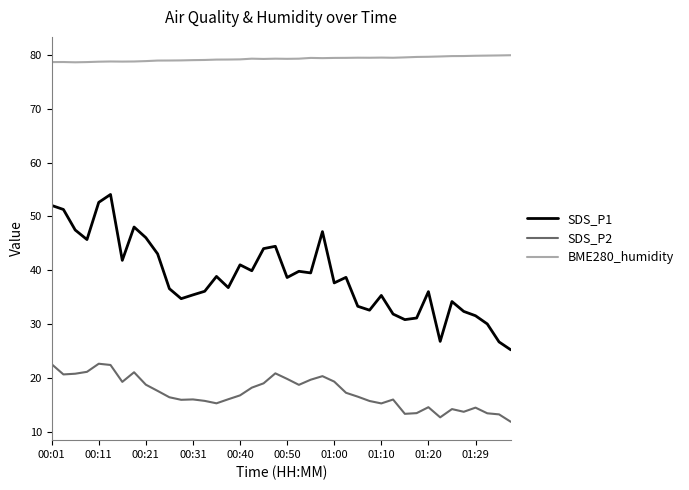

True or false: SDS_P2 and BME280_humidity intersect in this chart.

False